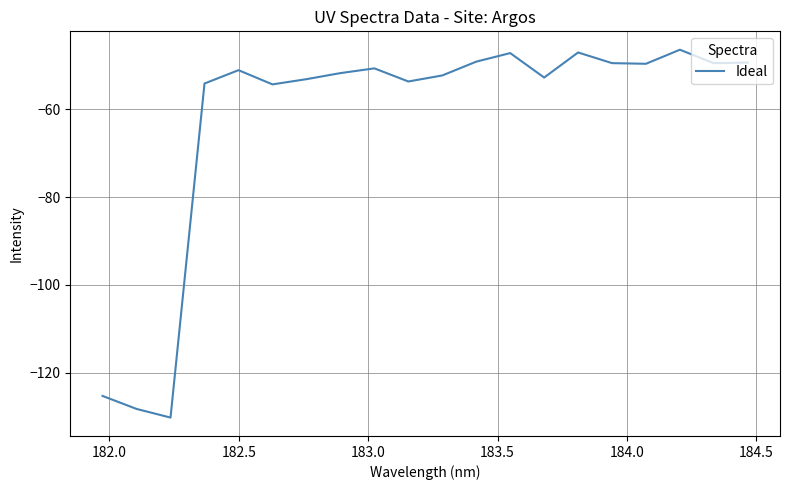

True or false: the data has more than 0 interior local peaks.

True